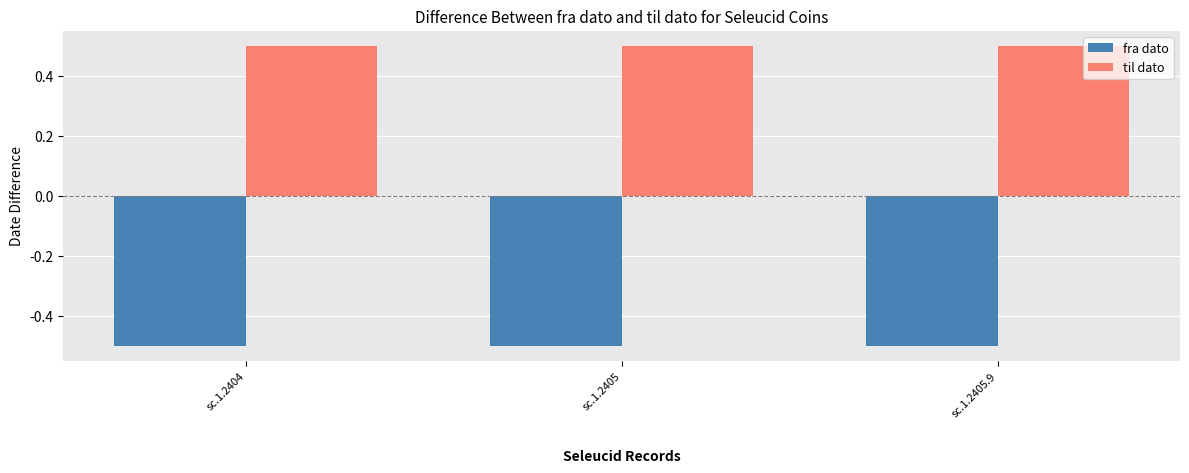

List the series in order of their overall mean, lowest first.

fra dato, til dato